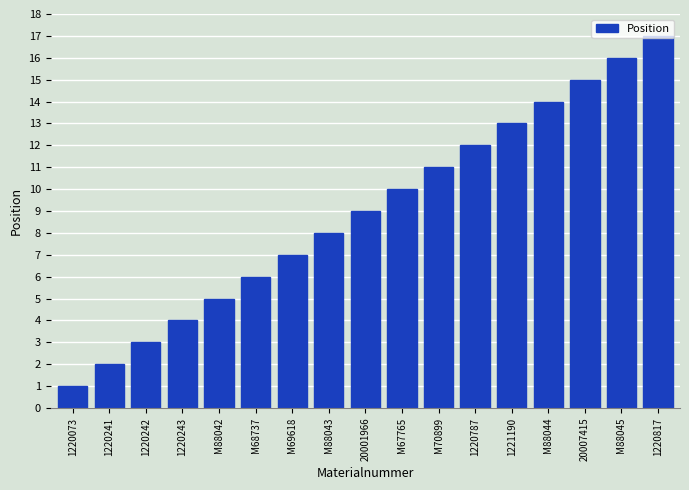

What is the label of the 15th bar from the left?

20007415